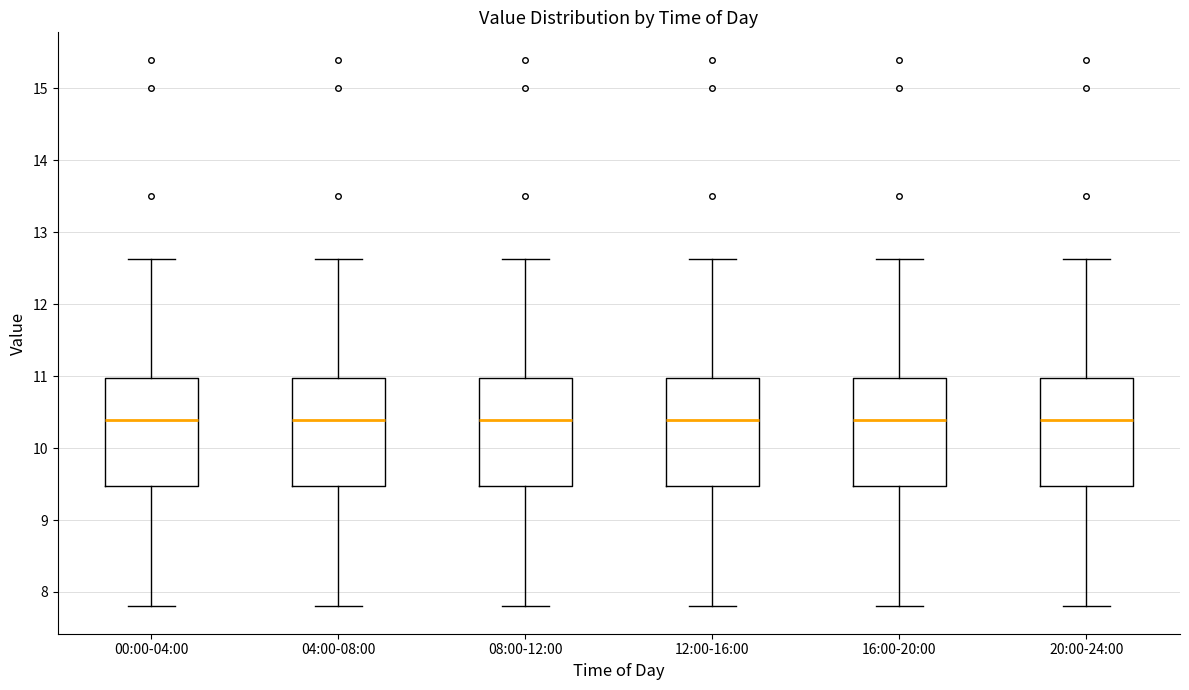

Reading left to right, read every box against the y-axis: the position of its median line, the range the box covers, and the ends of its whiskers. The values are not printed on the chart, so give them approximately, as read against the axis.

00:00-04:00: median 10.4, box 9.5 to 11.0, whiskers 7.8 to 12.6
04:00-08:00: median 10.4, box 9.5 to 11.0, whiskers 7.8 to 12.6
08:00-12:00: median 10.4, box 9.5 to 11.0, whiskers 7.8 to 12.6
12:00-16:00: median 10.4, box 9.5 to 11.0, whiskers 7.8 to 12.6
16:00-20:00: median 10.4, box 9.5 to 11.0, whiskers 7.8 to 12.6
20:00-24:00: median 10.4, box 9.5 to 11.0, whiskers 7.8 to 12.6